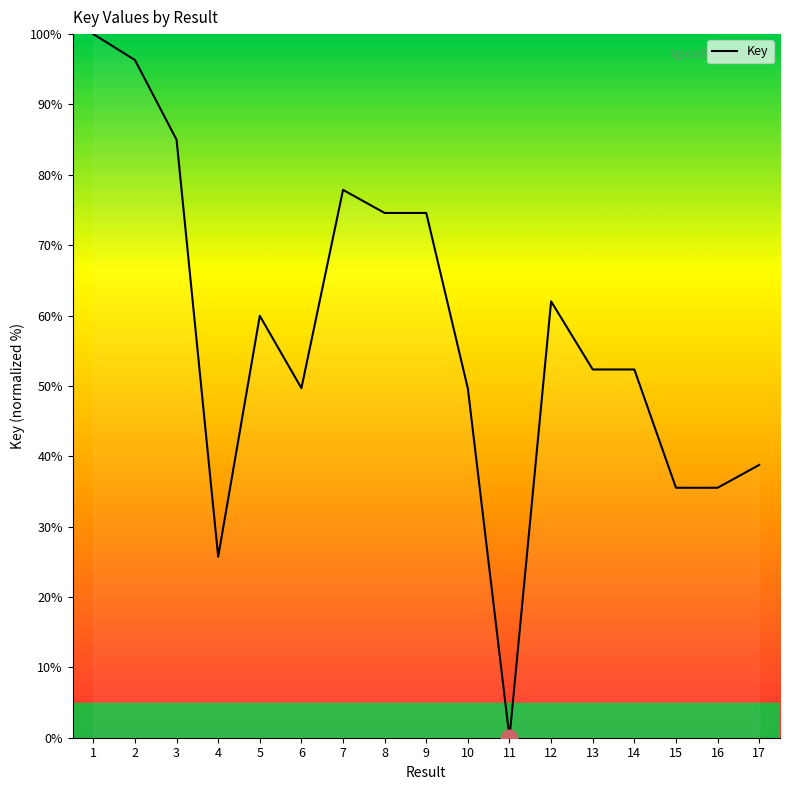

What is the difference between the maximum and minimum values?

100.0